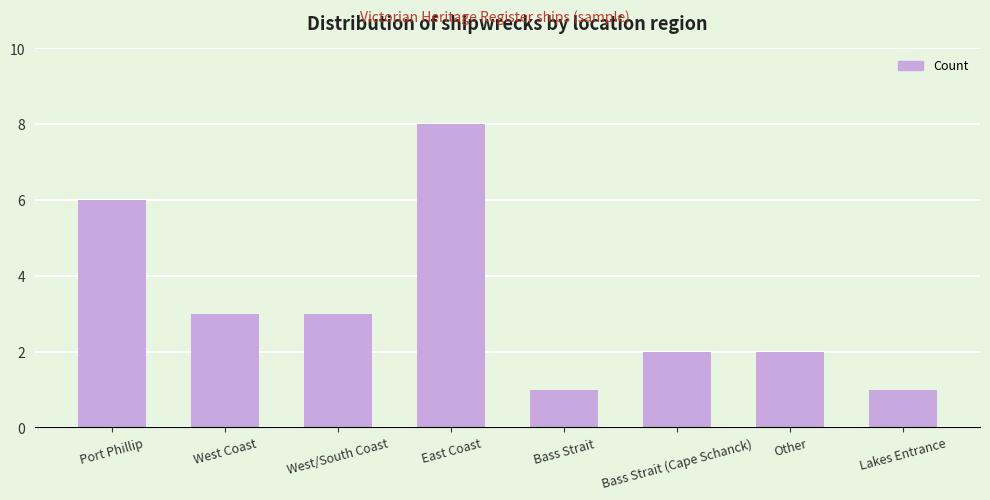

Does the chart contain any negative values?

No